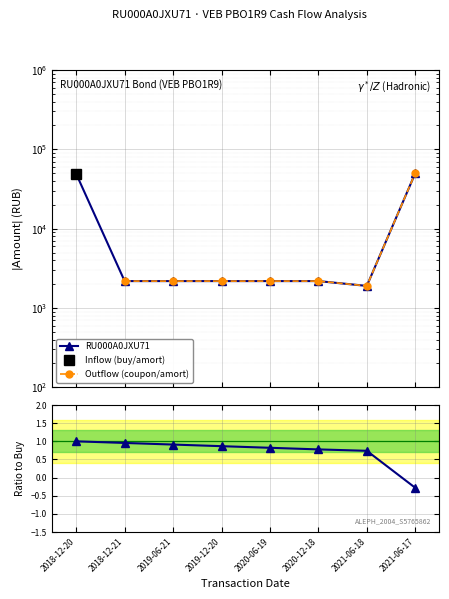

Between 2018-12-20 and 2019-06-21, which series saw the biggest shift?

RU000A0JXU71